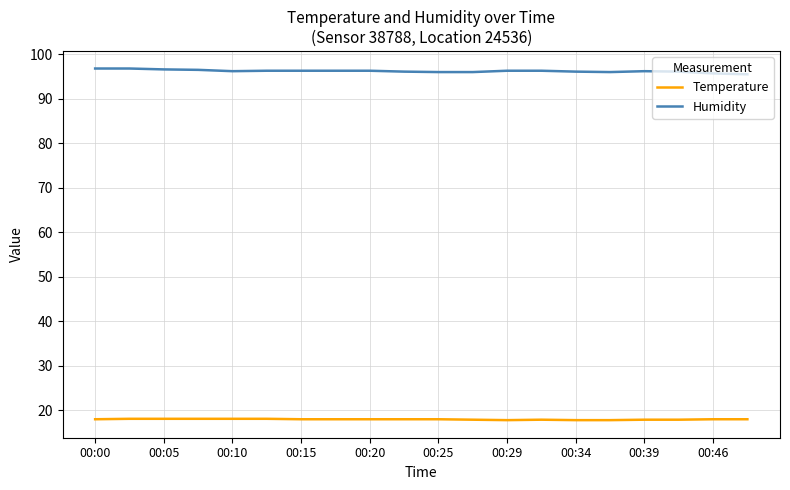

Does the chart display data point markers on the line(s)?

No